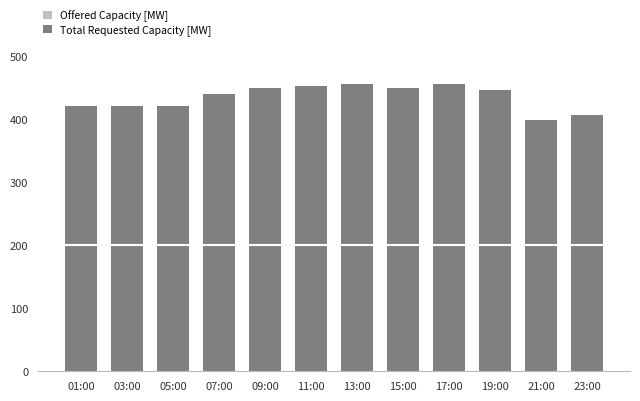

List the series in order of their overall mean, lowest first.

Offered Capacity [MW], Total Requested Capacity [MW]